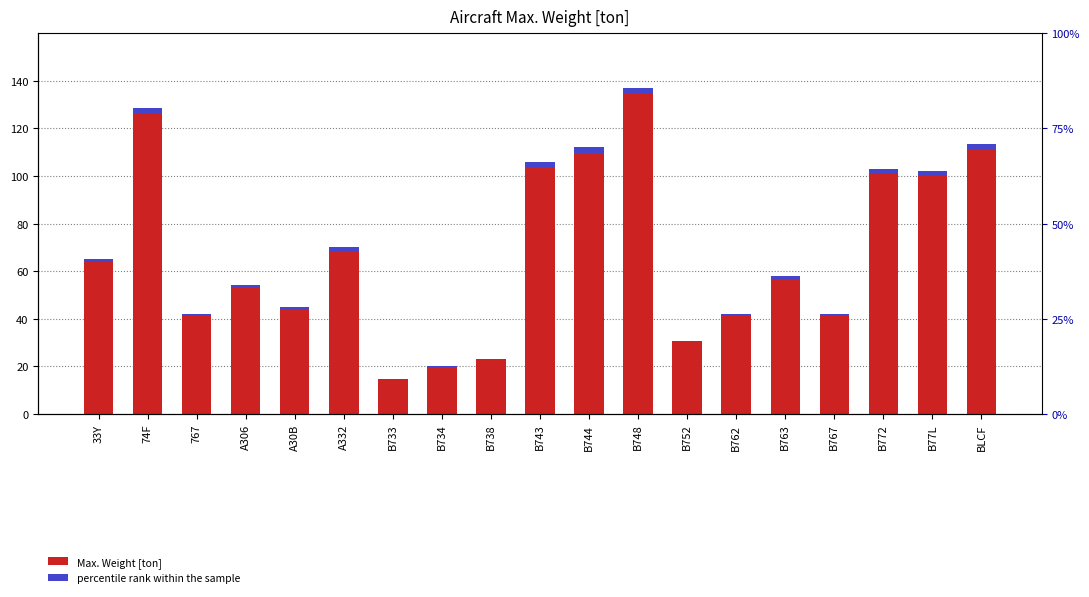

The value of percentile rank within the sample at 767 is 0.8. True or false?

True